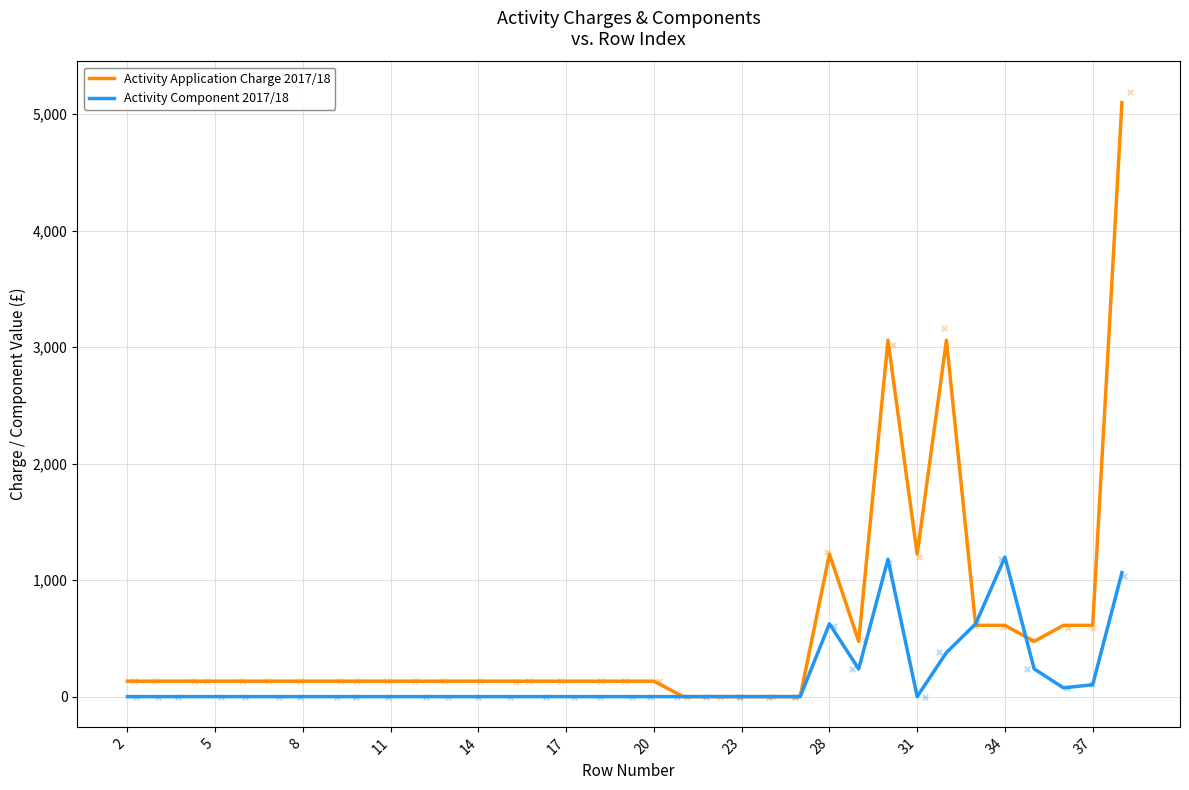

Which series has the largest Y range (max minus min)?

Activity Application Charge 2017/18